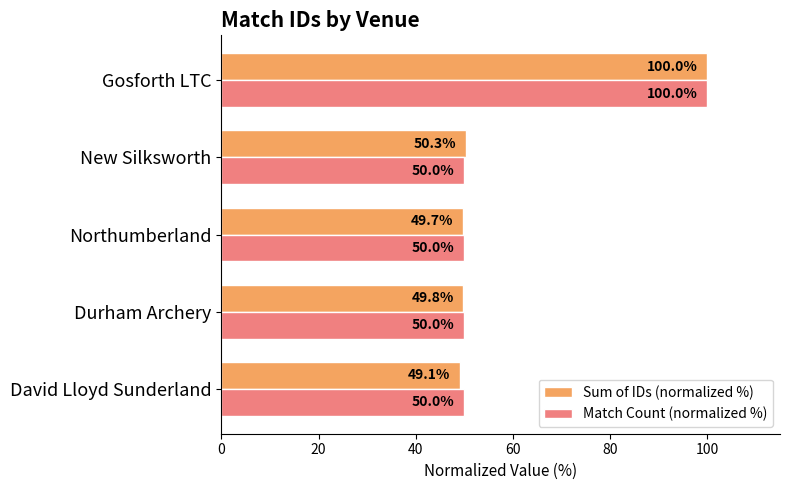

At New Silksworth, list the series in order from largest to smallest.

Sum of IDs (normalized %), Match Count (normalized %)